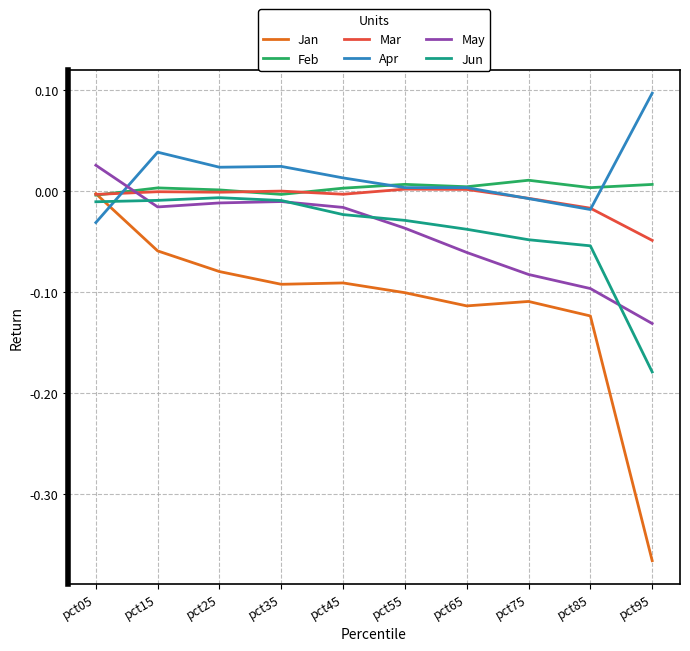

Which series has the largest range (max minus min)?

Jan